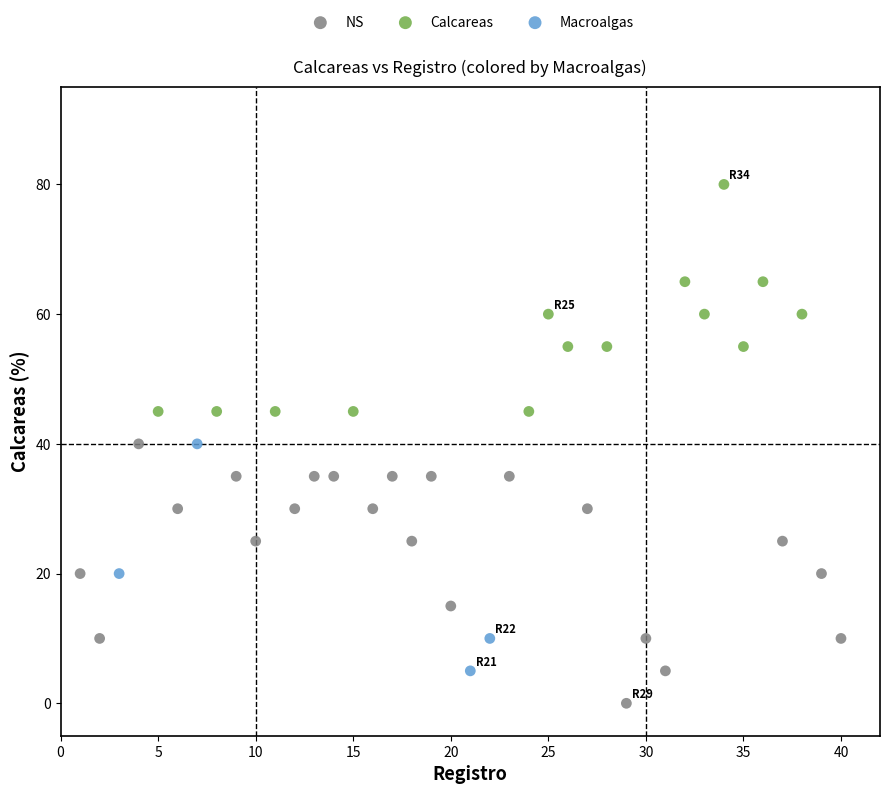

Which series reaches the maximum Y coordinate?

Calcareas